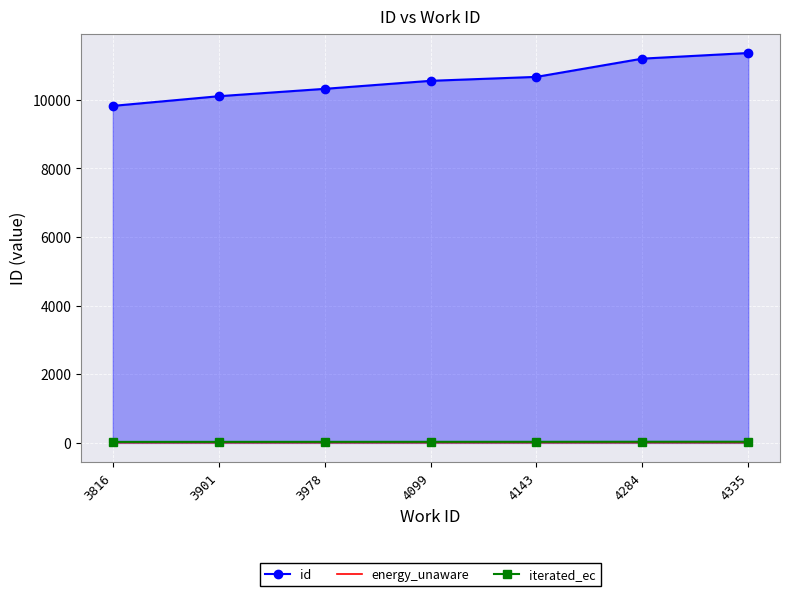

Is the value of id at 3978 greater than the value of energy_unaware at 3816?

Yes